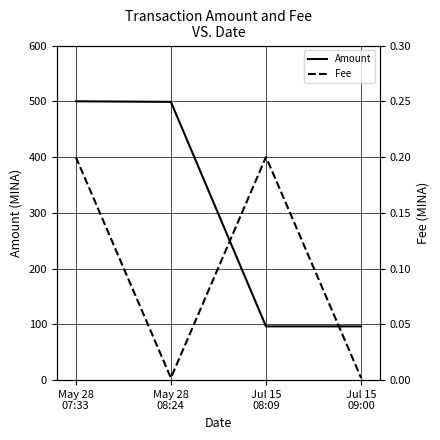

What is the value of the Amount point at the 1st from the left?

500.0